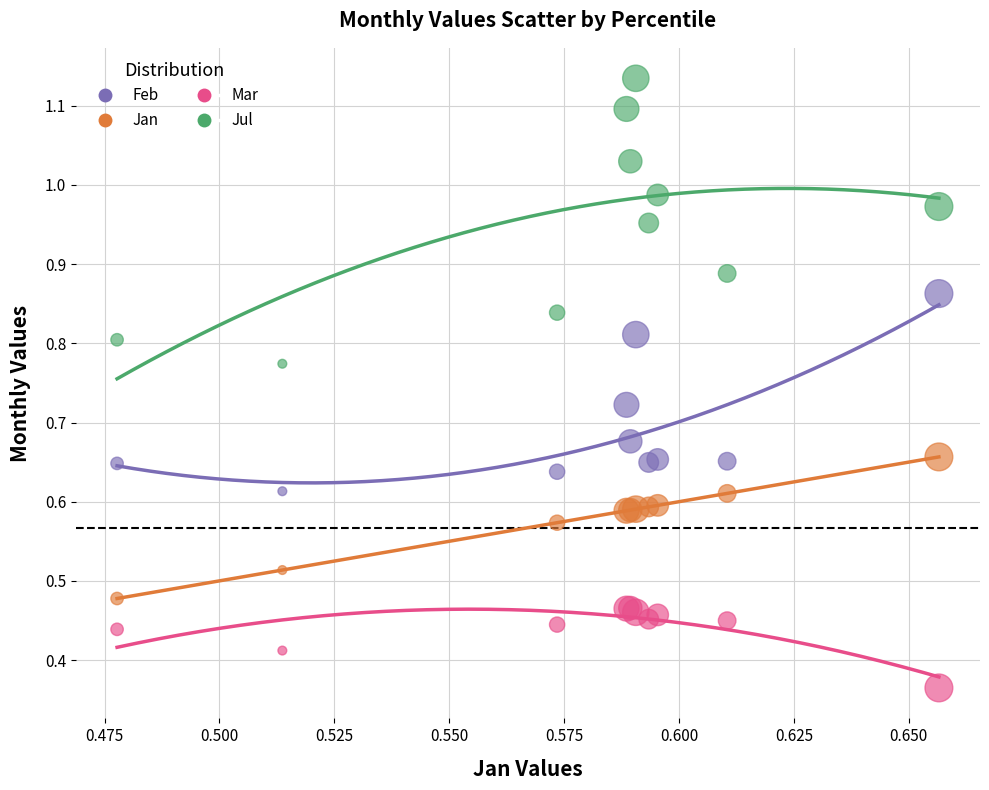

What are all the series names shown in the legend?

Feb, Jan, Mar, Jul